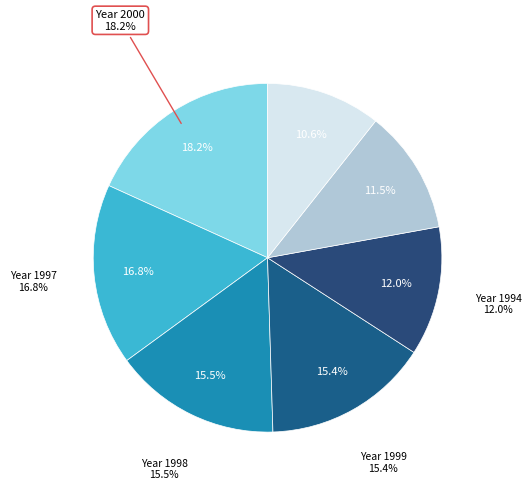

What is the largest slice in the pie chart?

2000